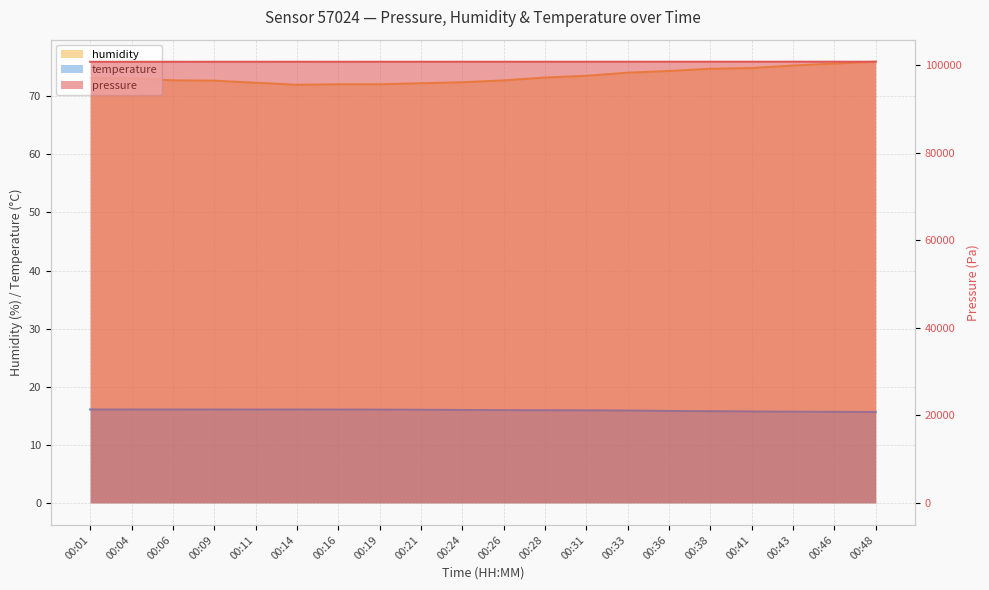

Is the value of pressure at 00:46 greater than the value of humidity at 00:43?

Yes